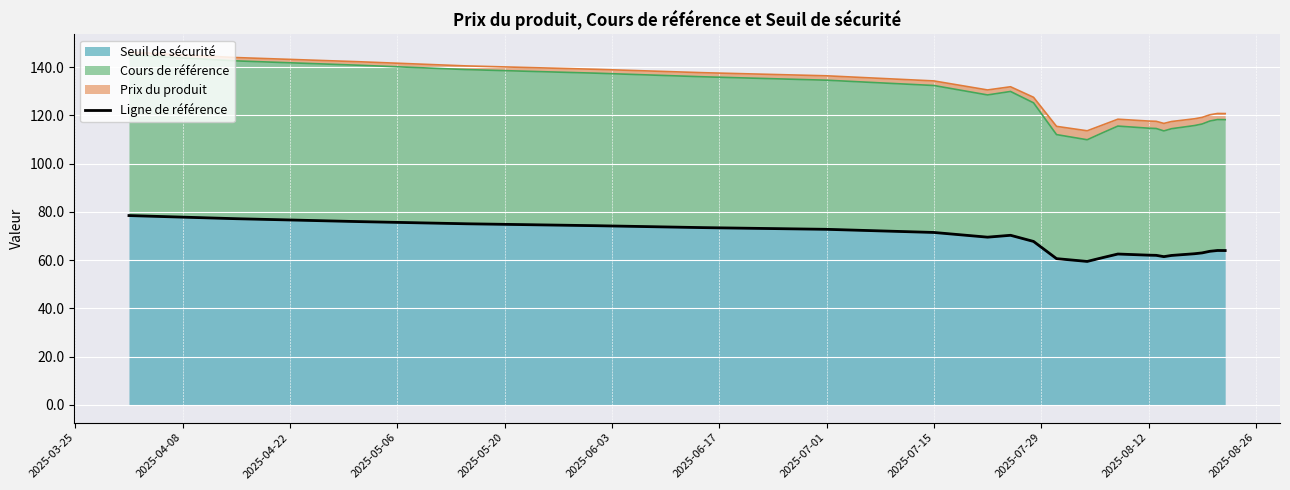

What is the minimum value for Seuil de sécurité?

59.5